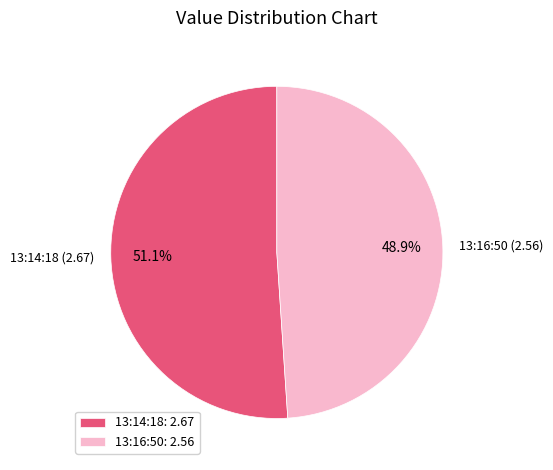

Which category has the biggest portion of the pie?

13:14:18: 2.67